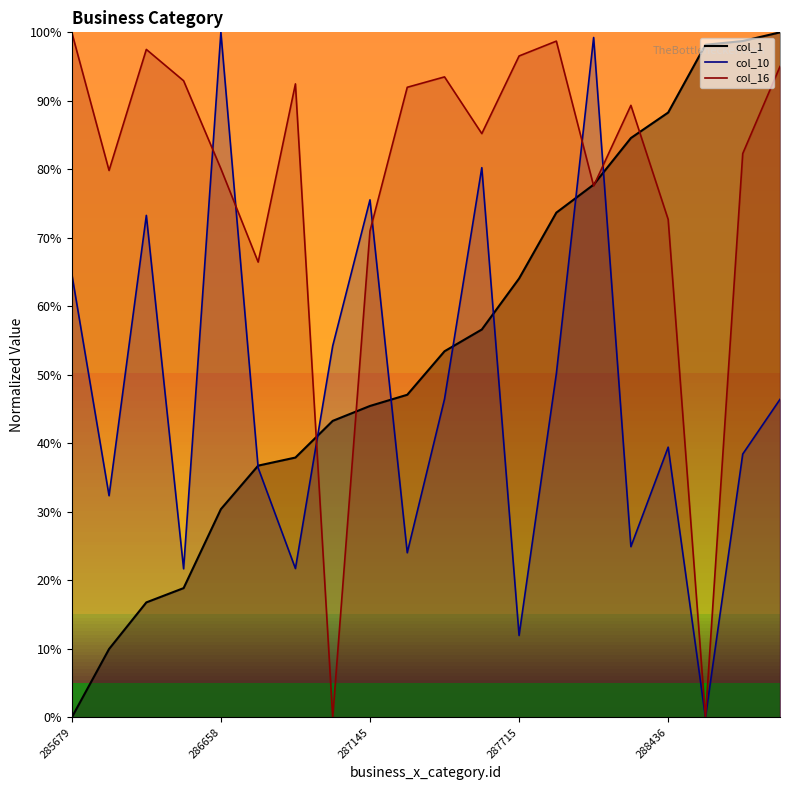

At which label is col_16 closest to 50?

286850